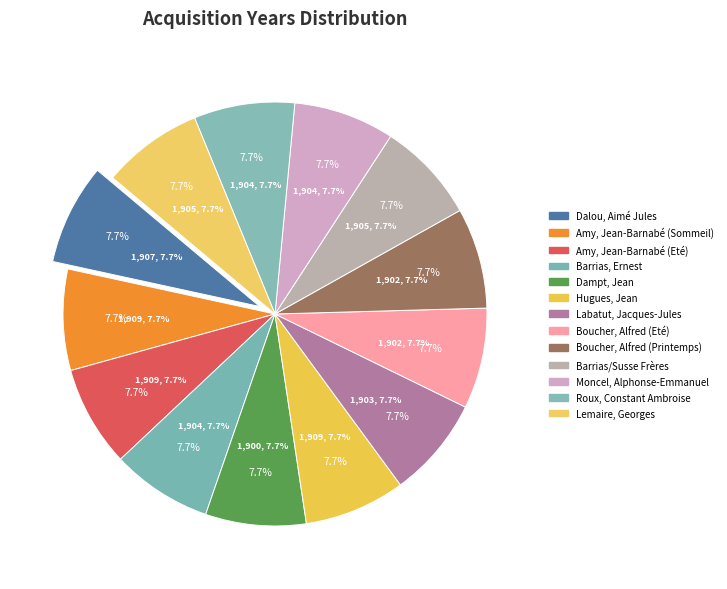

What is the ratio of the value at Amy, Jean-Barnabé (Eté) to the value at Labatut, Jacques-Jules?

1.0